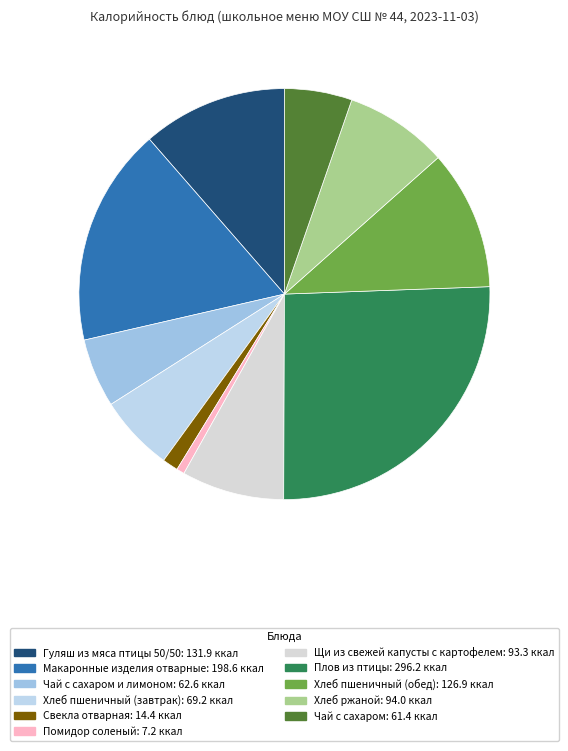

What is the largest slice in the pie chart?

Плов из птицы